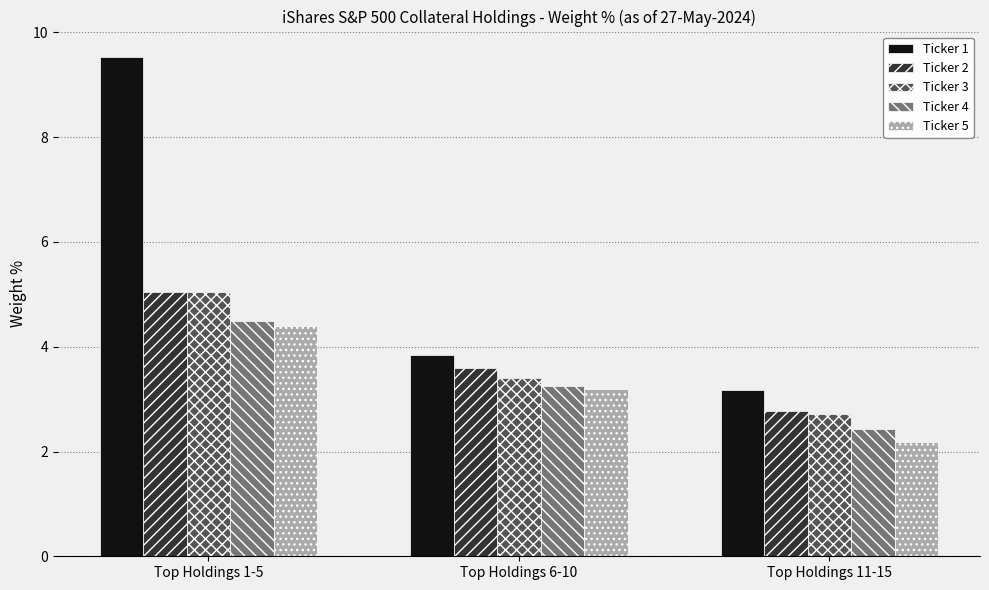

At which category is the sum across all series the highest?

Top Holdings 1-5